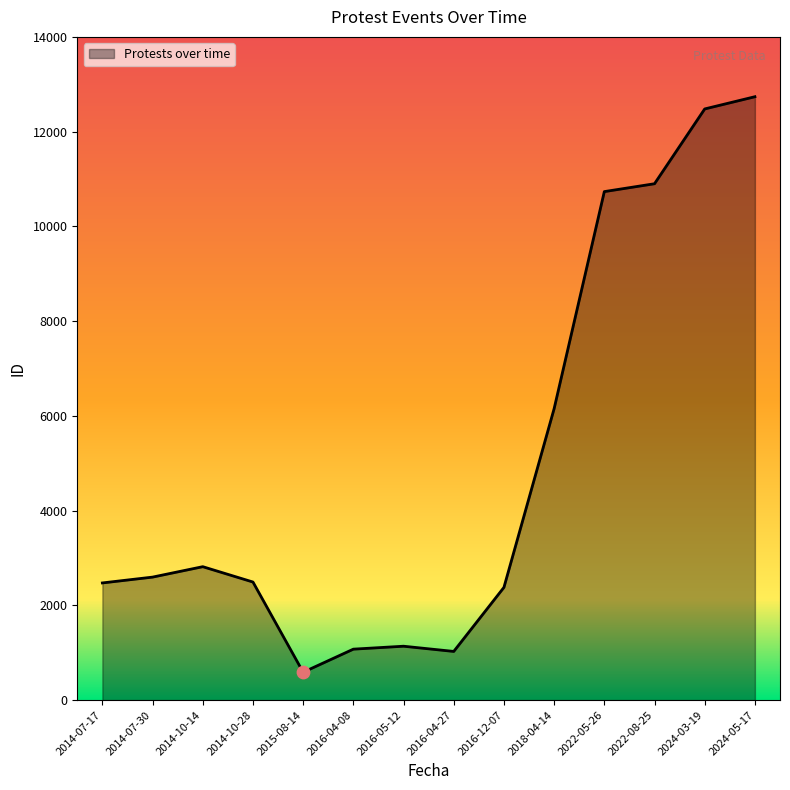

Approximately how many times larger is the value at 2016-04-08 compared to 2014-10-14?

0.4